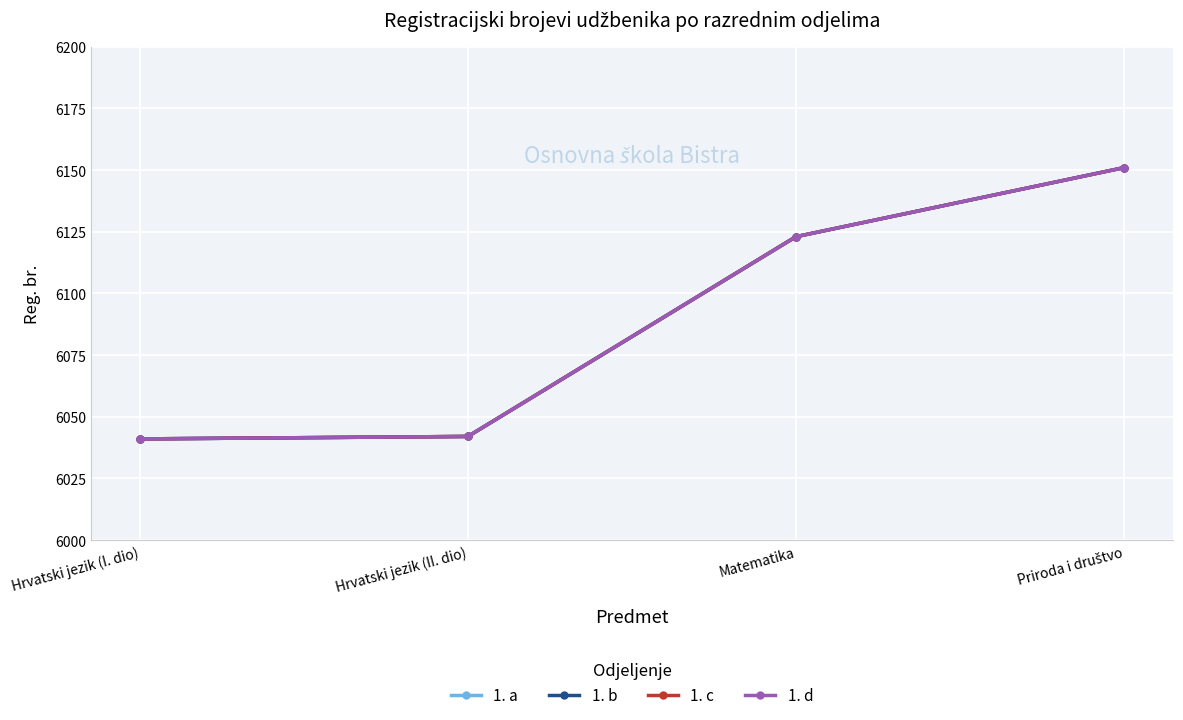

True or false: 1. b and 1. a cross at least once.

False